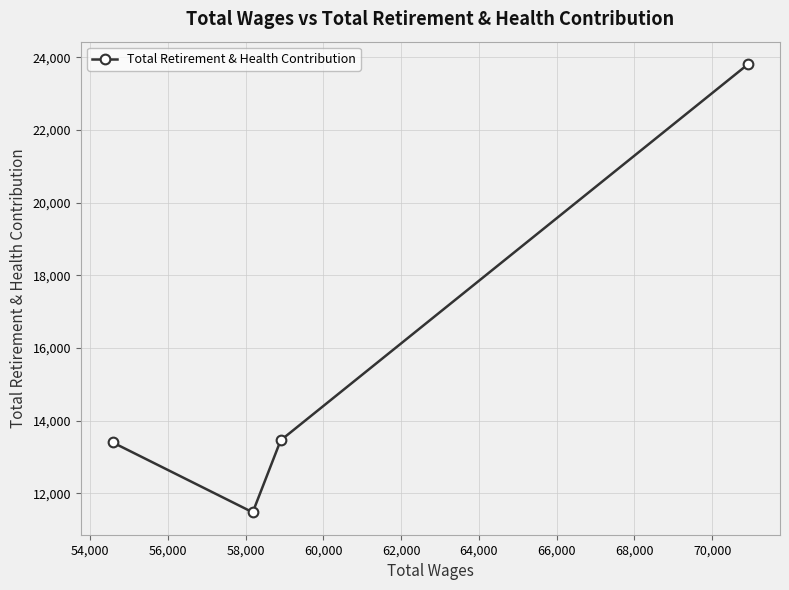

What is the smallest value displayed?

11479